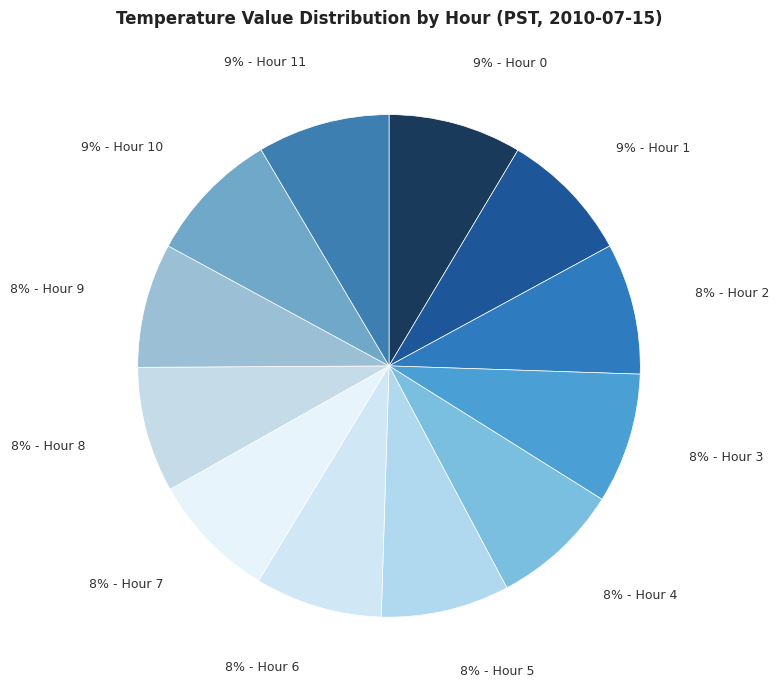

How many segments does this pie chart have?

12